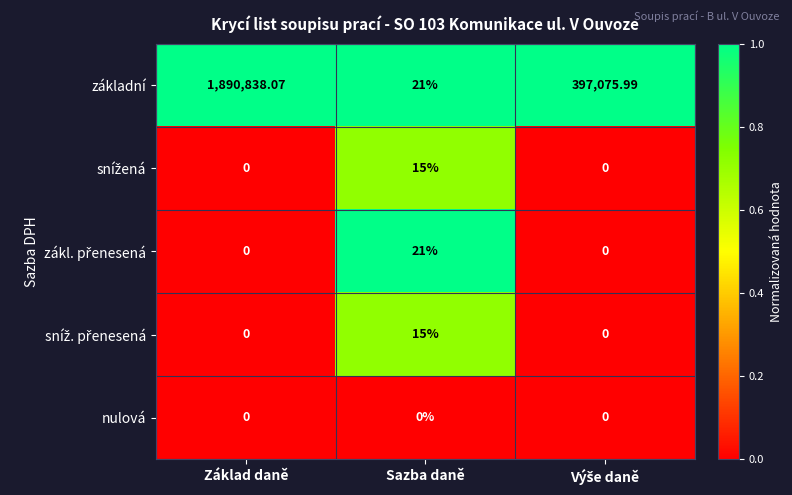

Which series has the widest spread of values?

základní